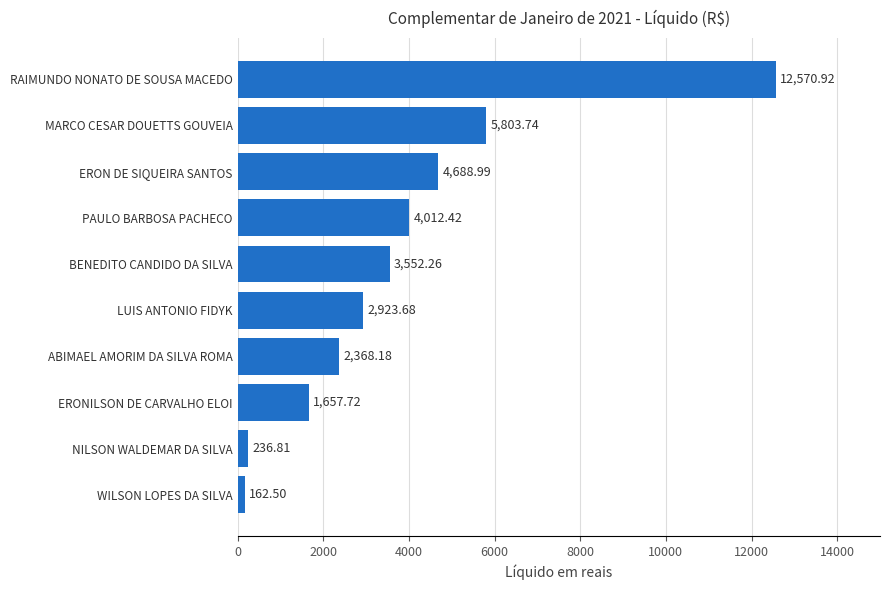

Rank the categories by value from lowest to highest.

WILSON LOPES DA SILVA, NILSON WALDEMAR DA SILVA, ERONILSON DE CARVALHO ELOI, ABIMAEL AMORIM DA SILVA ROMA, LUIS ANTONIO FIDYK, BENEDITO CANDIDO DA SILVA, PAULO BARBOSA PACHECO, ERON DE SIQUEIRA SANTOS, MARCO CESAR DOUETTS GOUVEIA, RAIMUNDO NONATO DE SOUSA MACEDO